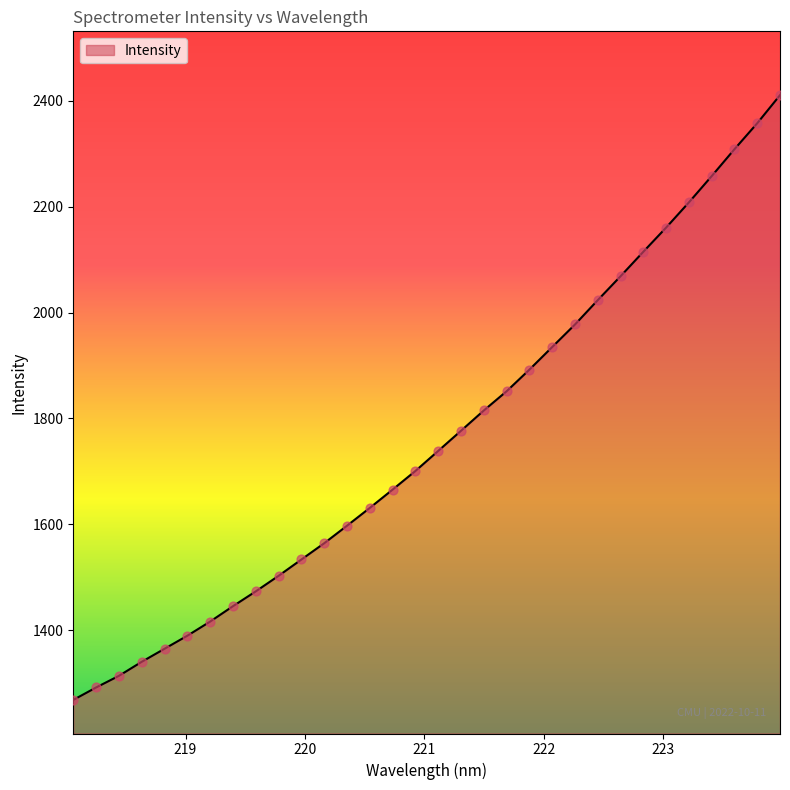

What is the difference between the maximum and minimum values?

1142.1